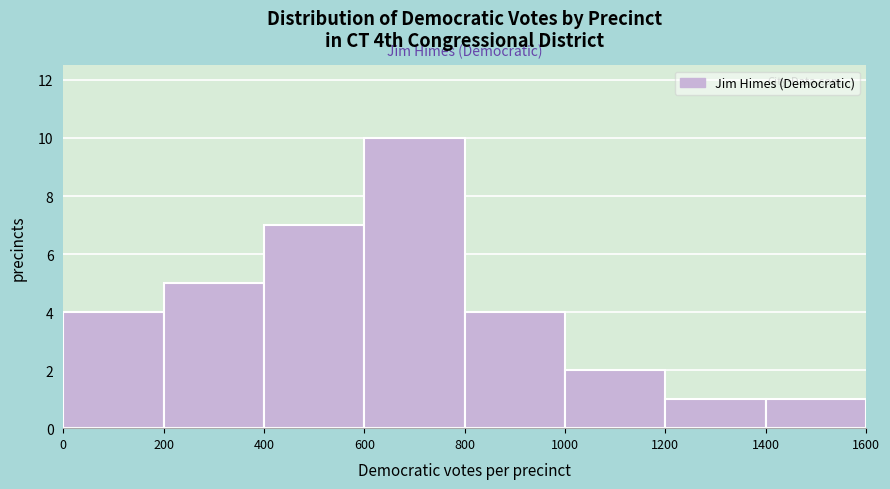

How tall is the bar that spans 1200 to 1400 on the x-axis? The values are not printed on the chart, so give them approximately, as read against the axis.

1